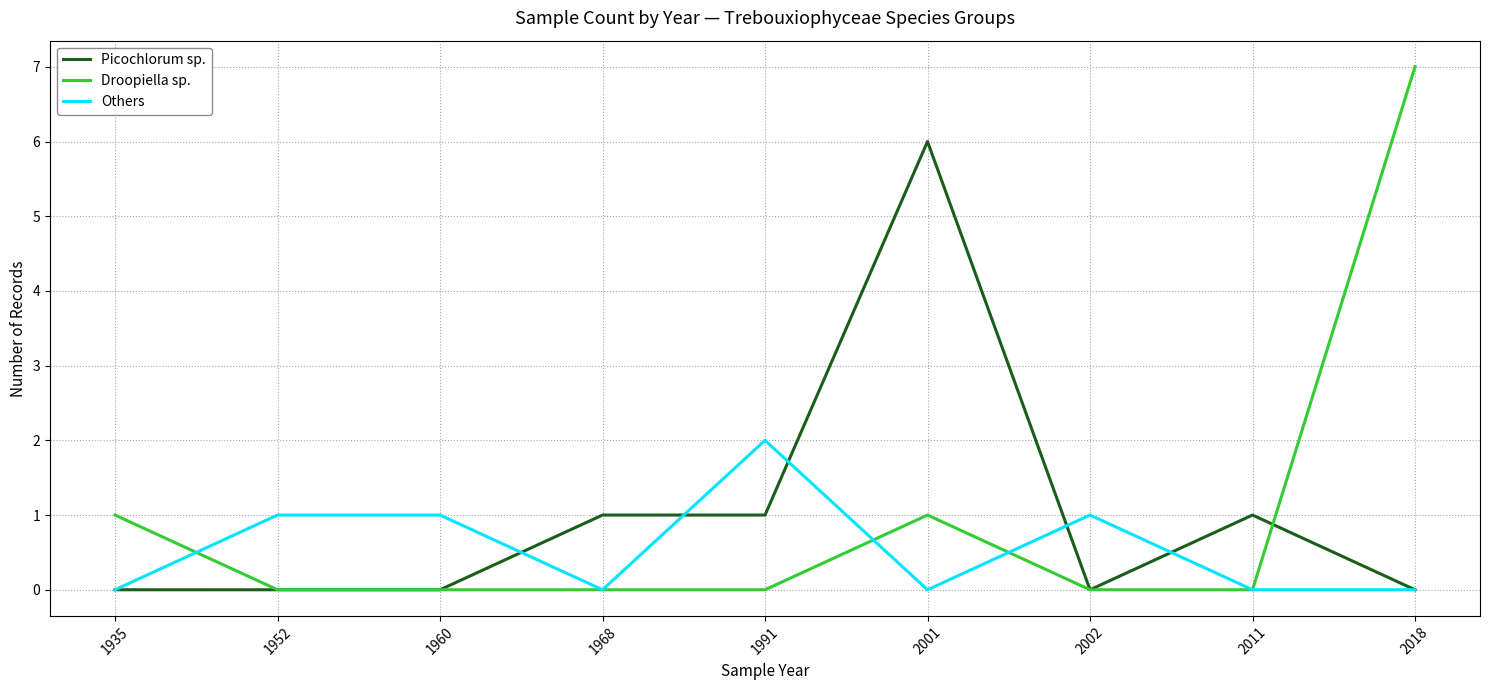

The value of Picochlorum sp. at 1968 is 1. True or false?

True